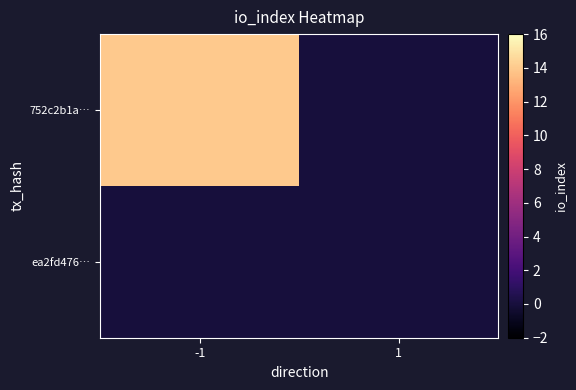

At -1, list the series in order from largest to smallest.

752c2b1a…, ea2fd476…